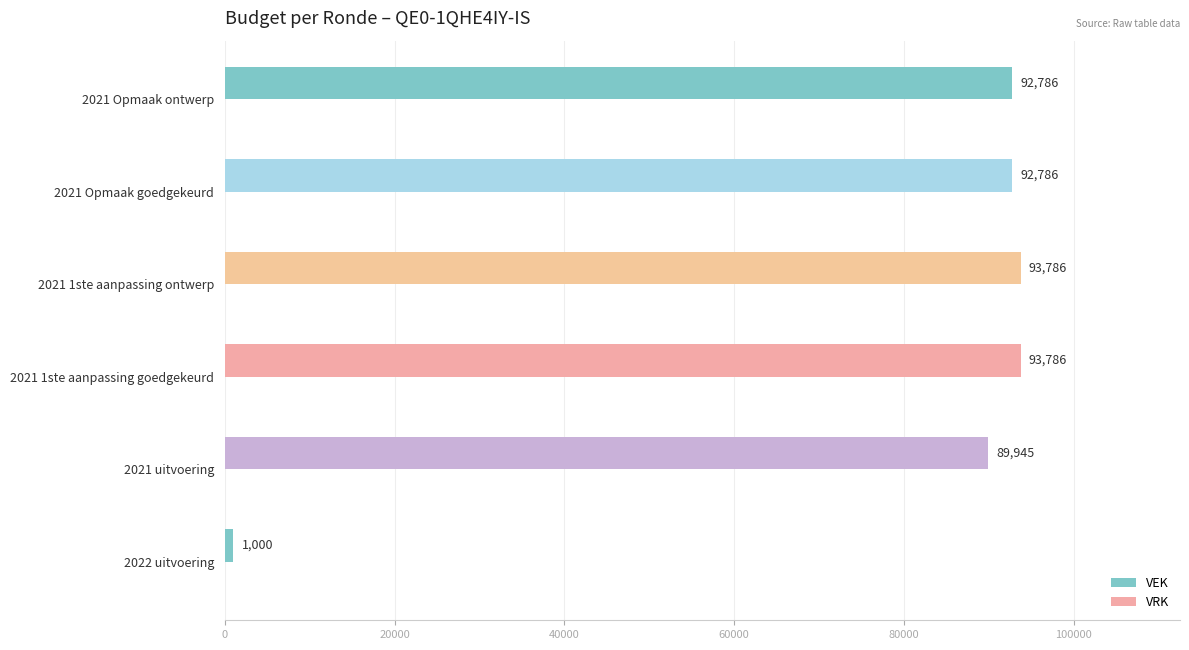

How many bars are there in total?

6